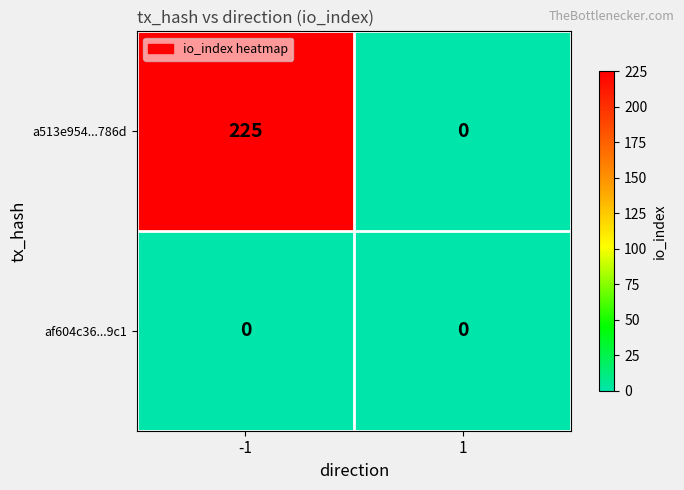

How many distinct data groups are displayed?

2